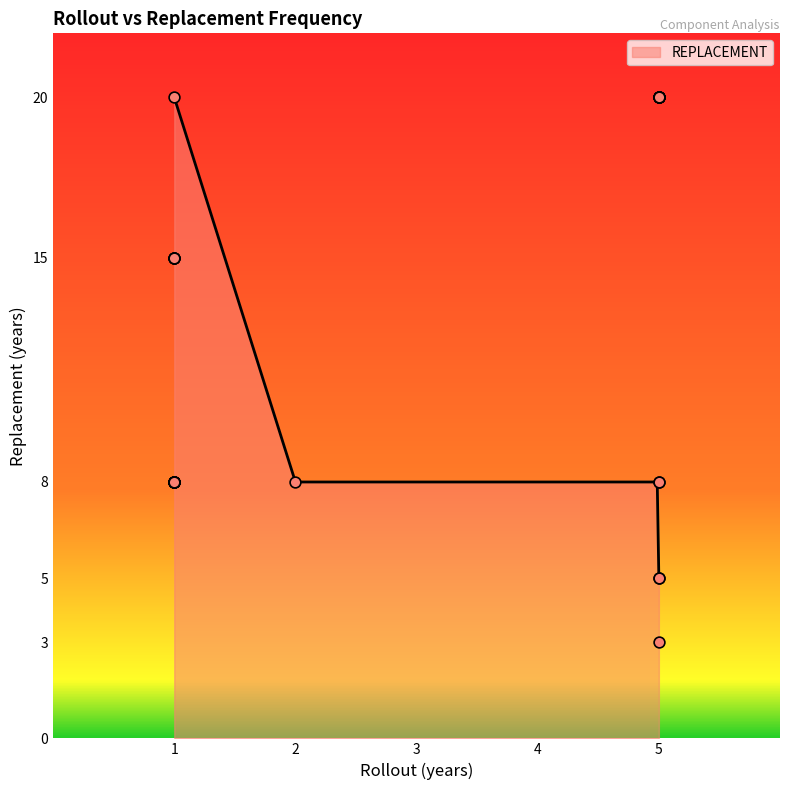

What is the minimum value for REPLACEMENT?

5.0